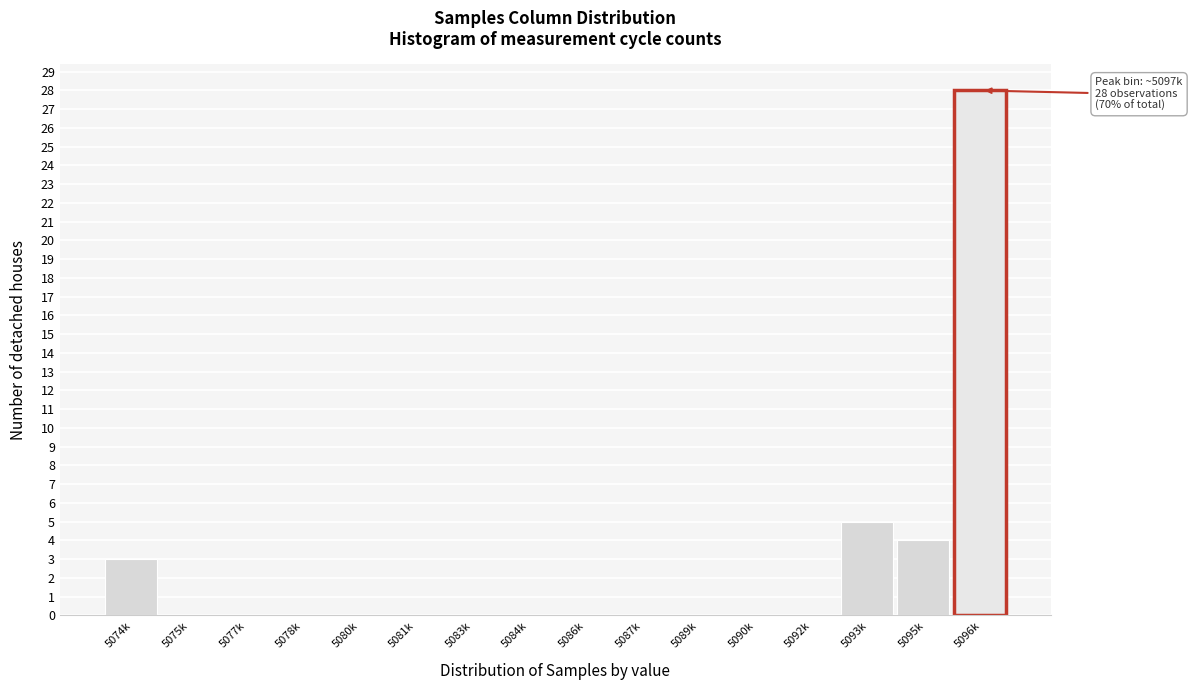

Reading left to right, list all the values displayed in this chart.

5074k=3	5075k=0	5077k=0	5078k=0	5080k=0	5081k=0	5083k=0	5084k=0	5086k=0	5087k=0	5089k=0	5090k=0	5092k=0	5093k=5	5095k=4	5096k=28